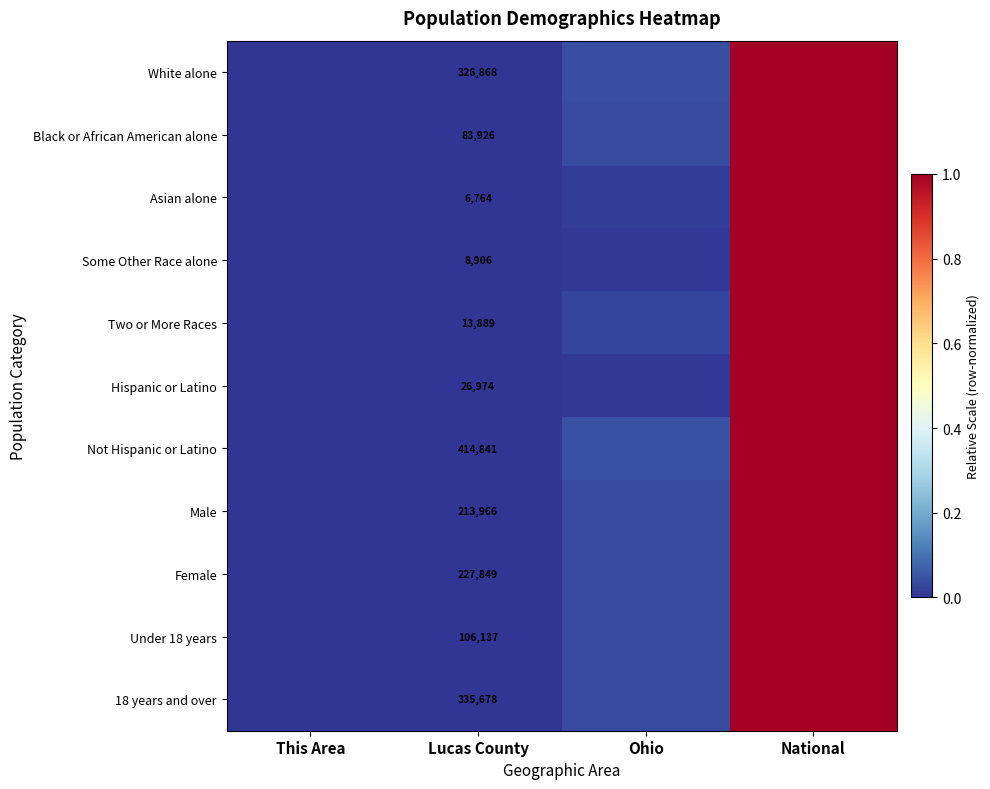

What is the maximum value shown in the chart?

1.0